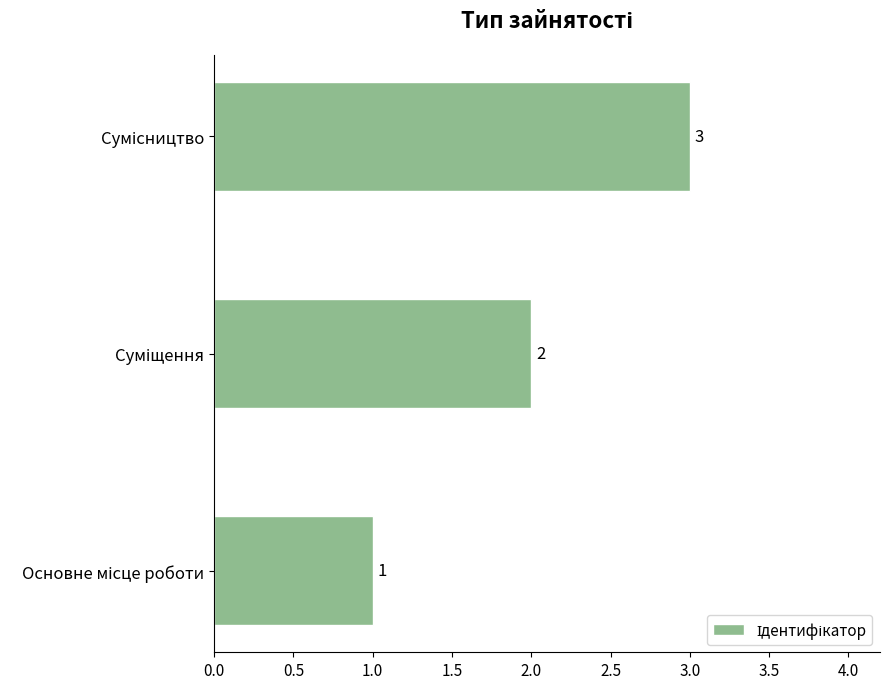

What is the sum of all values?

6